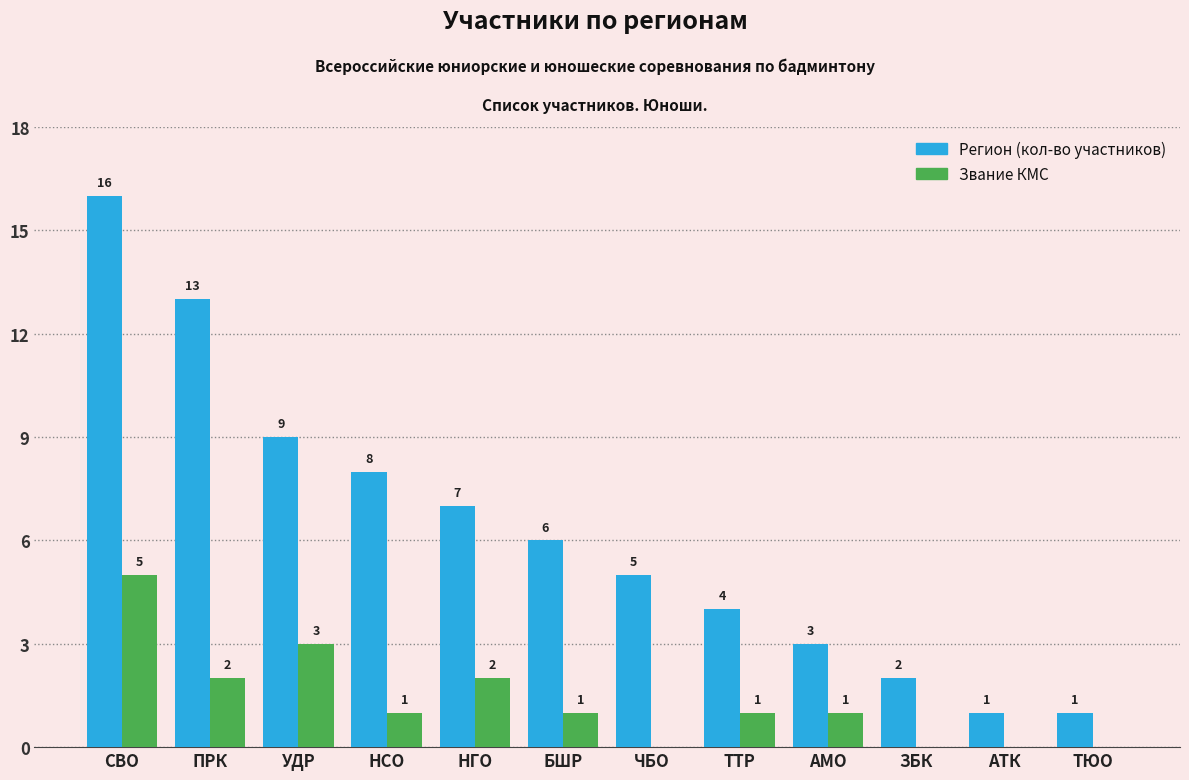

What is the total value across all series at ЗБК?

2